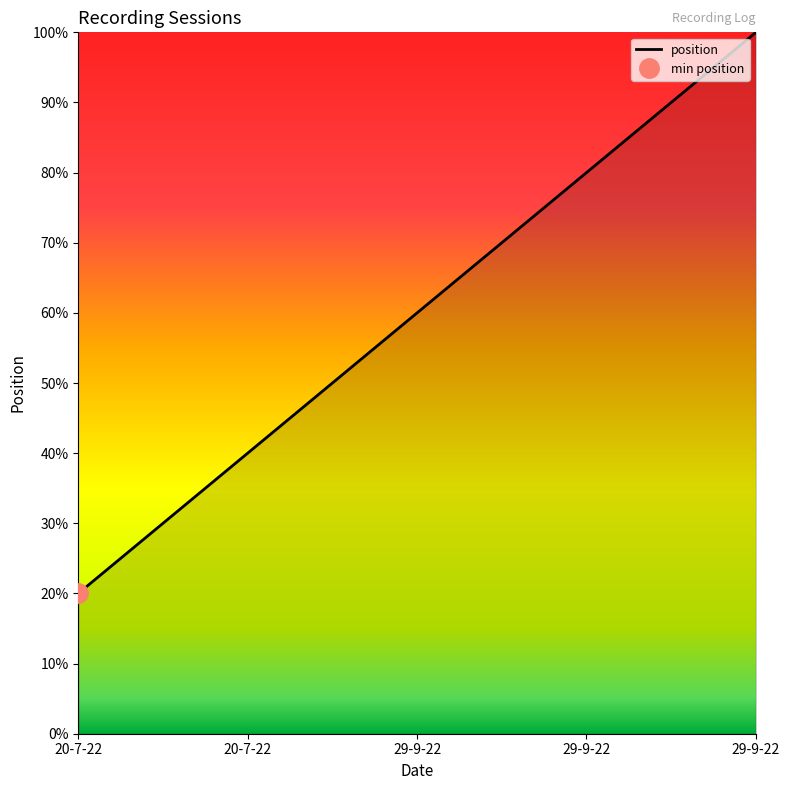

What is the difference between the values at 29-9-22 and 29-9-22?

20